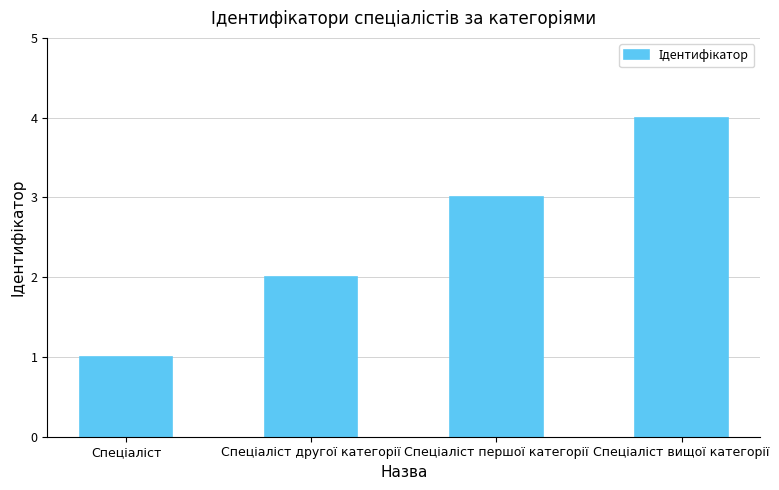

Reading left to right, list all the values displayed in this chart.

1	2	3	4